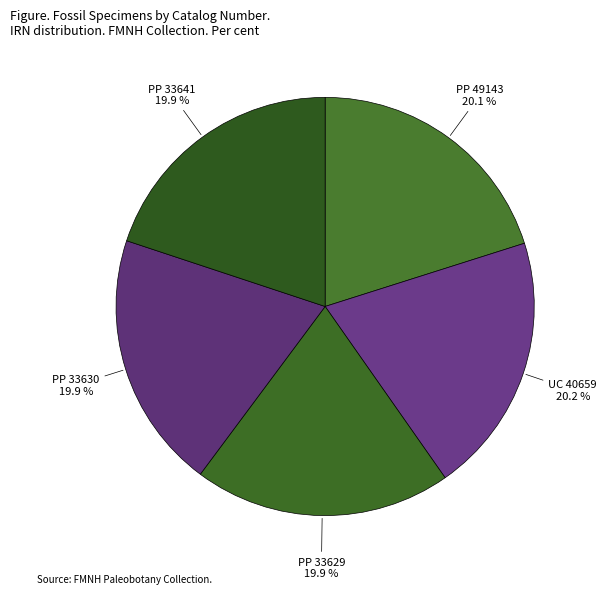

To the nearest percent, what is the average slice percentage?

20%